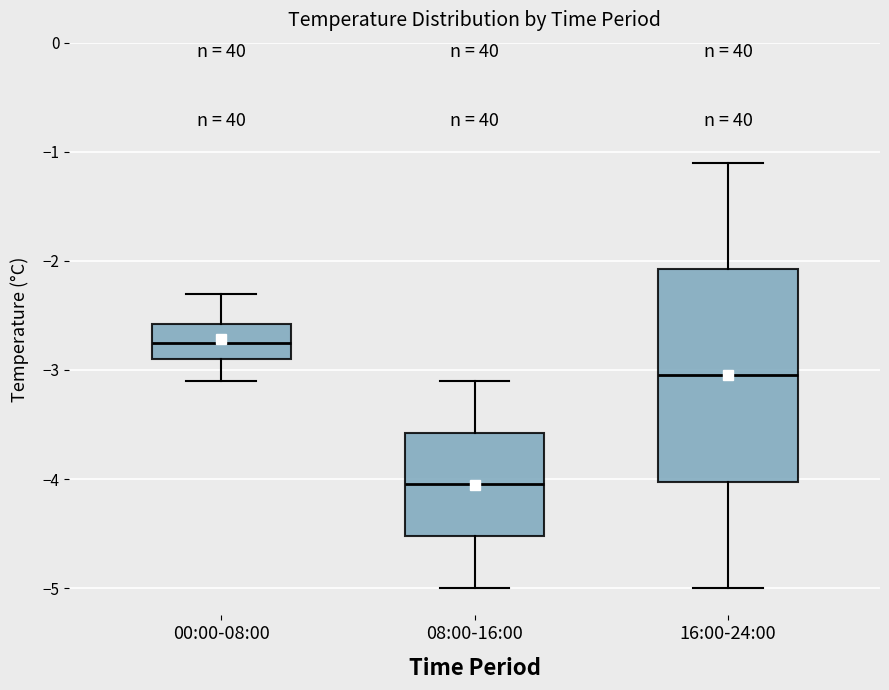

Which box has the lowest median line?

08:00-16:00